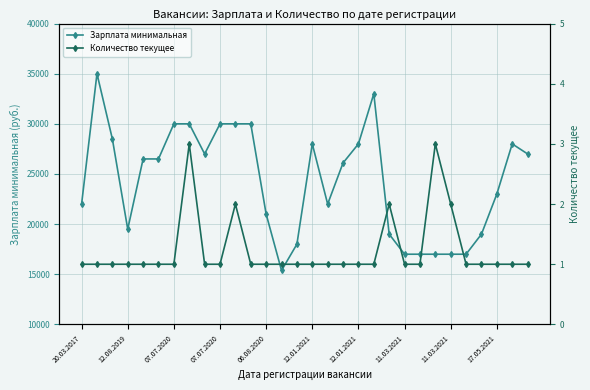

Which series has the widest spread of values?

Зарплата минимальная